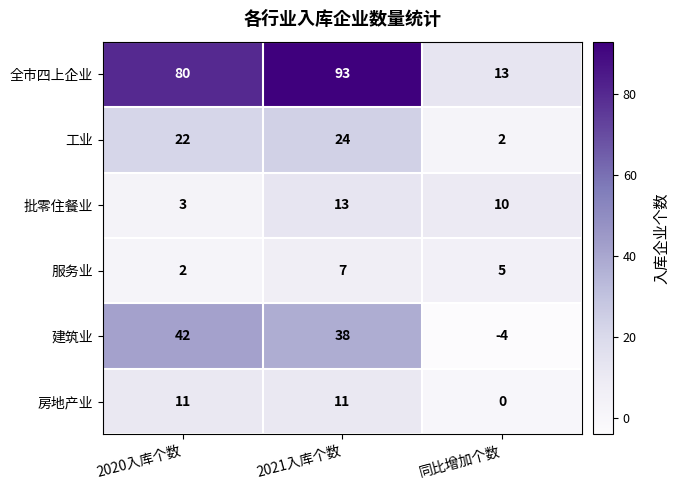

List the series in order of their peak value, lowest first.

服务业, 房地产业, 批零住餐业, 工业, 建筑业, 全市四上企业